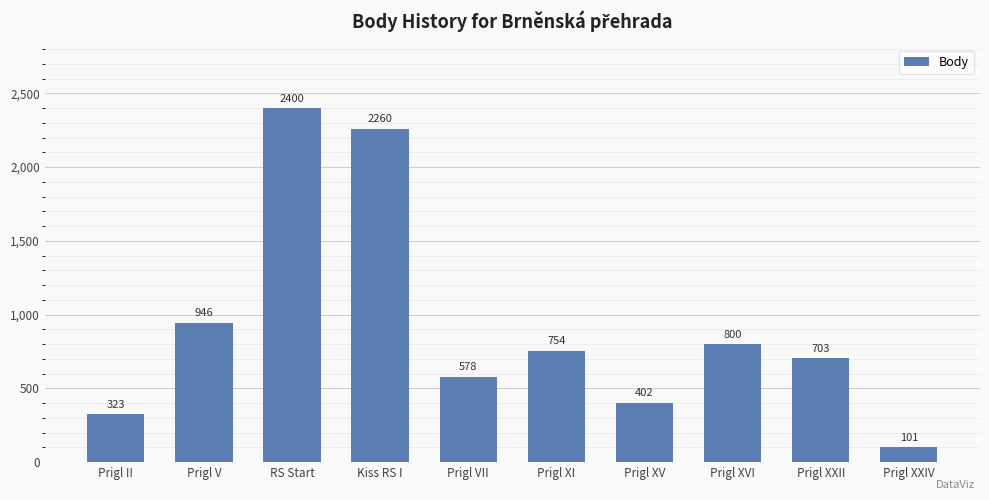

Reading left to right, transcribe all the data shown in this chart.

Prigl II=323	Prigl V=946	RS Start=2400	Kiss RS I=2260	Prigl VII=578	Prigl XI=754	Prigl XV=402	Prigl XVI=800	Prigl XXII=703	Prigl XXIV=101